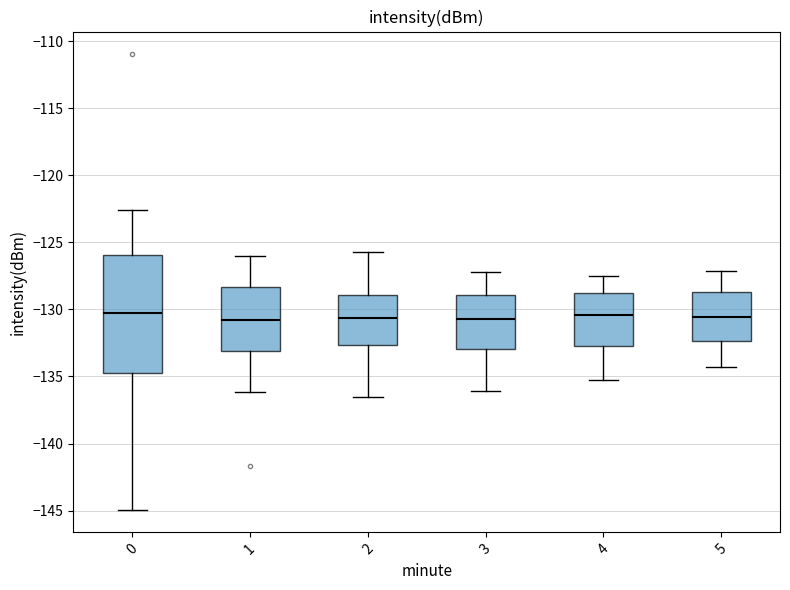

Comparing the boxes themselves (not the whiskers), which one is the tallest?

0